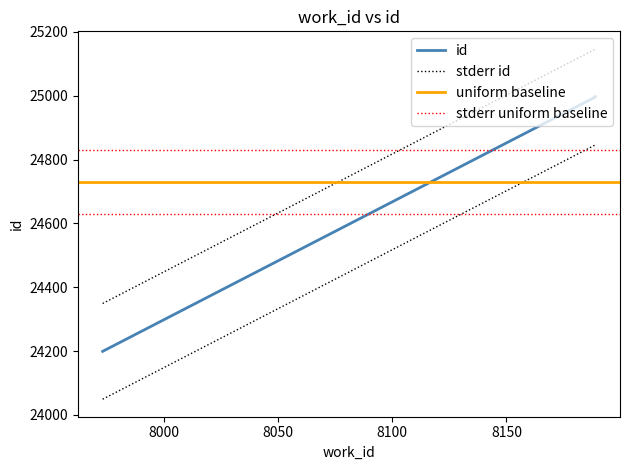

How many data points are above 24996?

1